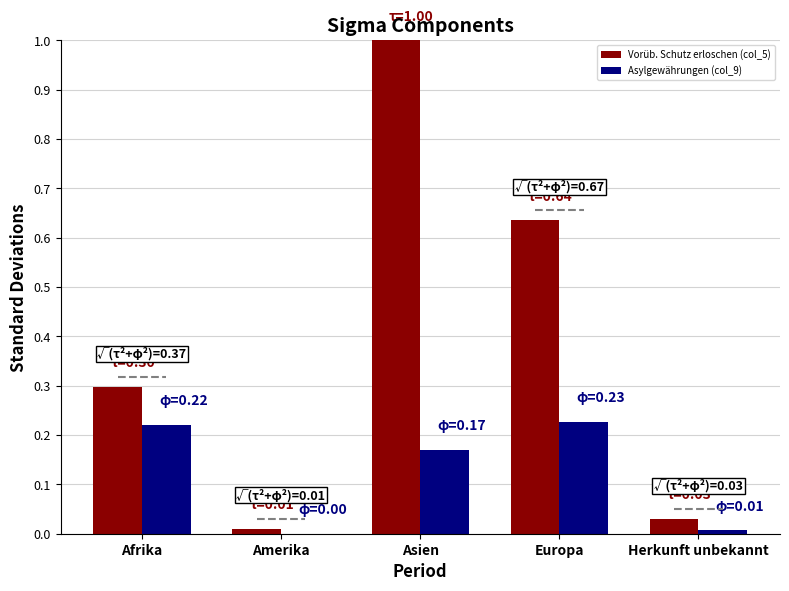

At which category does the chart reach its peak across all series?

Asien